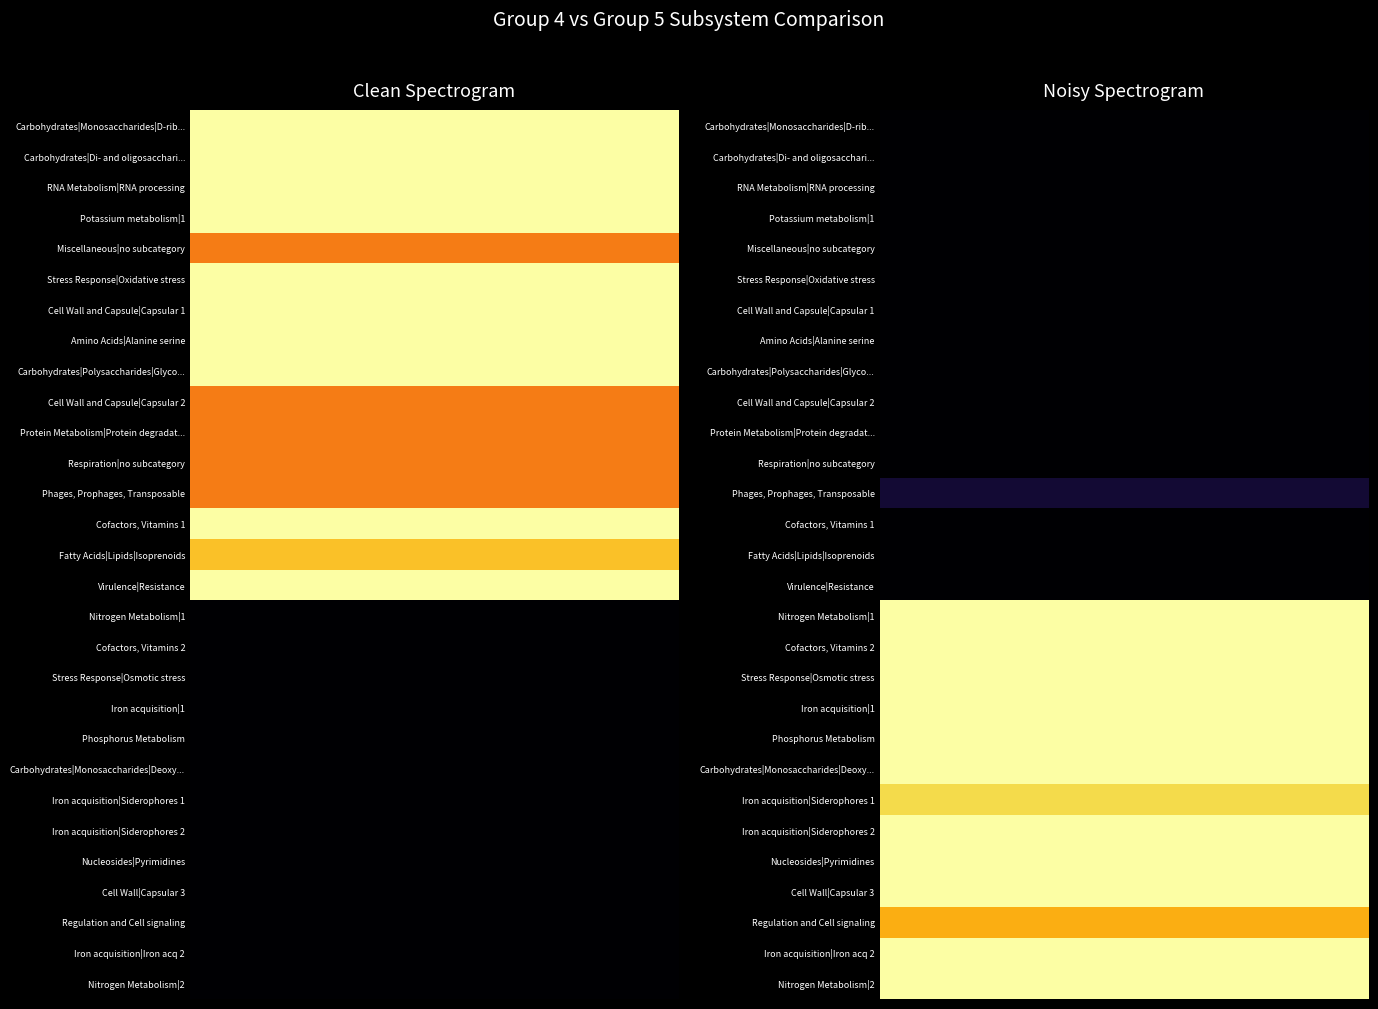

What is the average value of the Potassium metabolism|1 series?

50.0